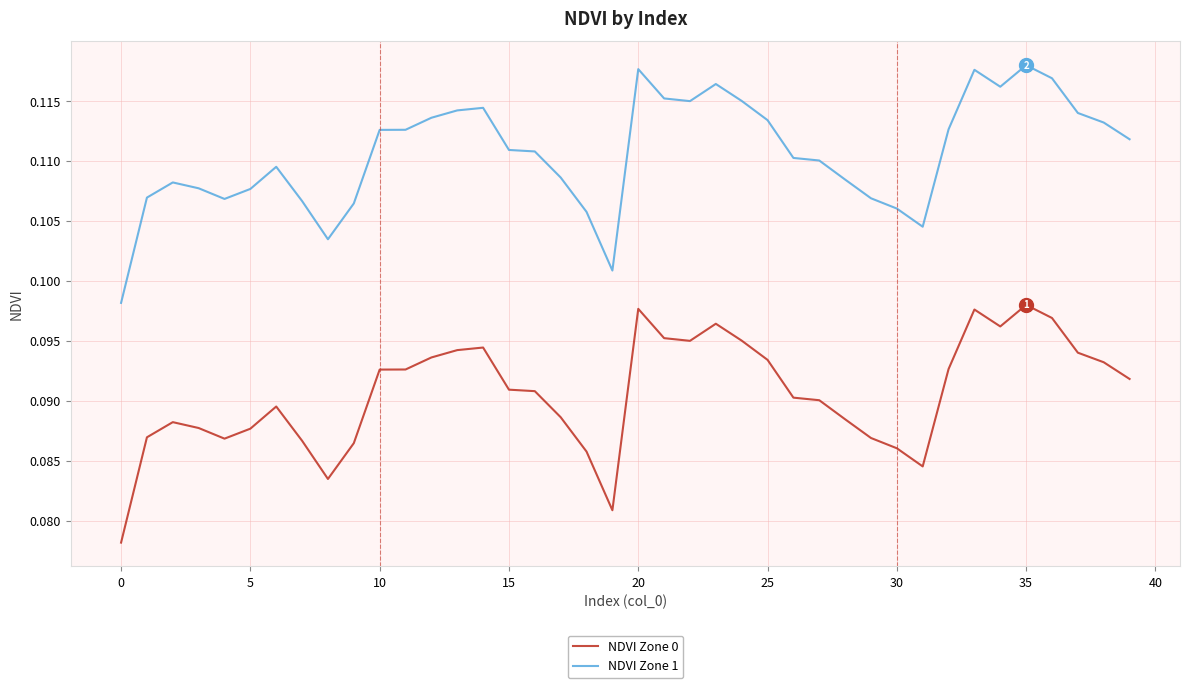

True or false: NDVI Zone 0 and NDVI Zone 1 cross at least once.

False